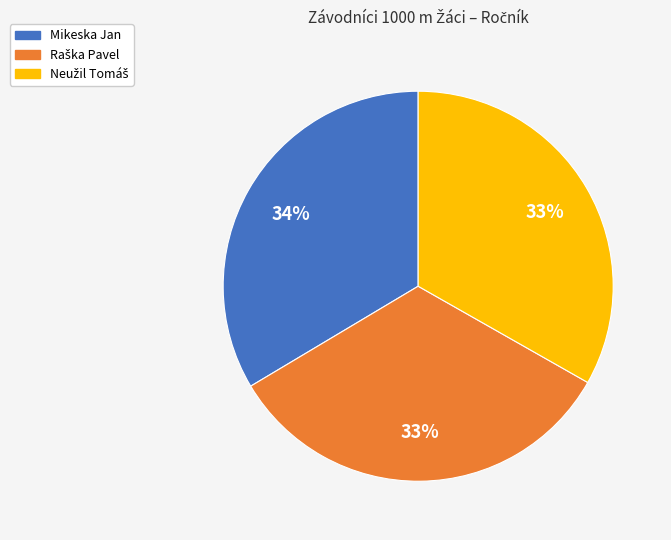

Does any single category account for the majority?

No